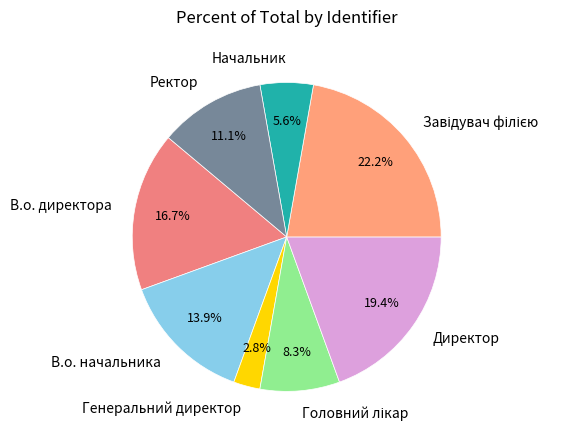

What is the ratio of the value at В.о. директора to the value at Начальник?

3.0